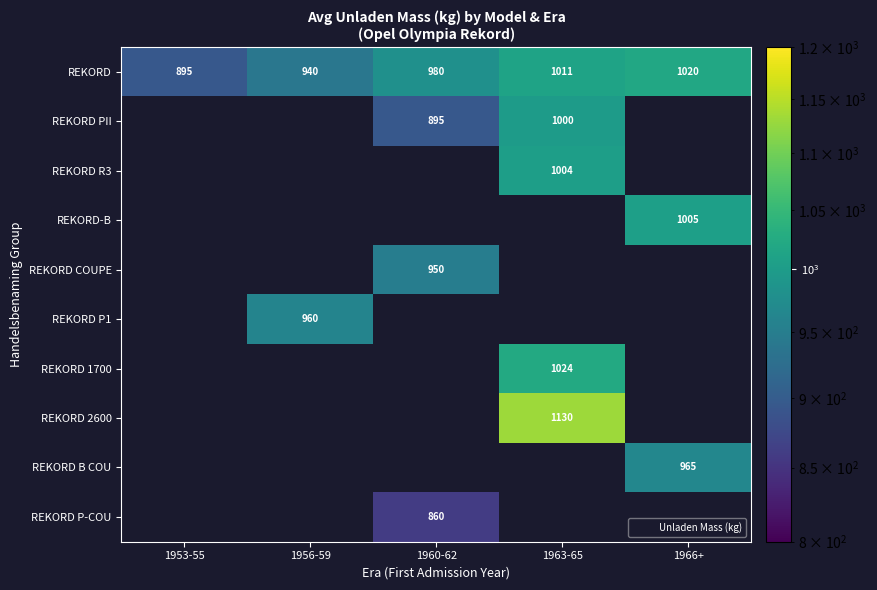

What is the smallest value displayed?

860.0